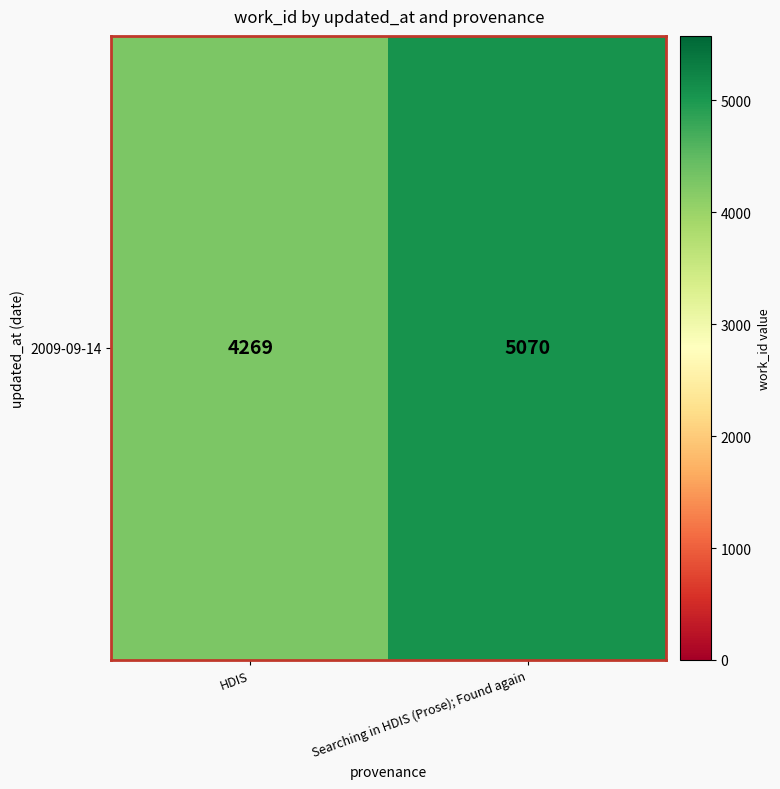

What is the greatest value displayed?

5070